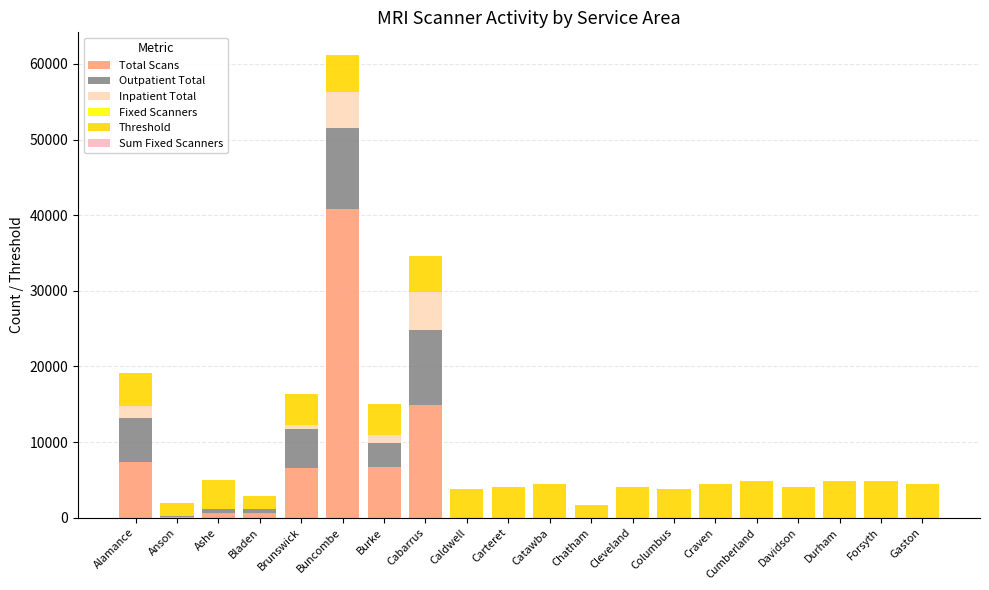

At which label is Inpatient Total closest to 2495?

Alamance